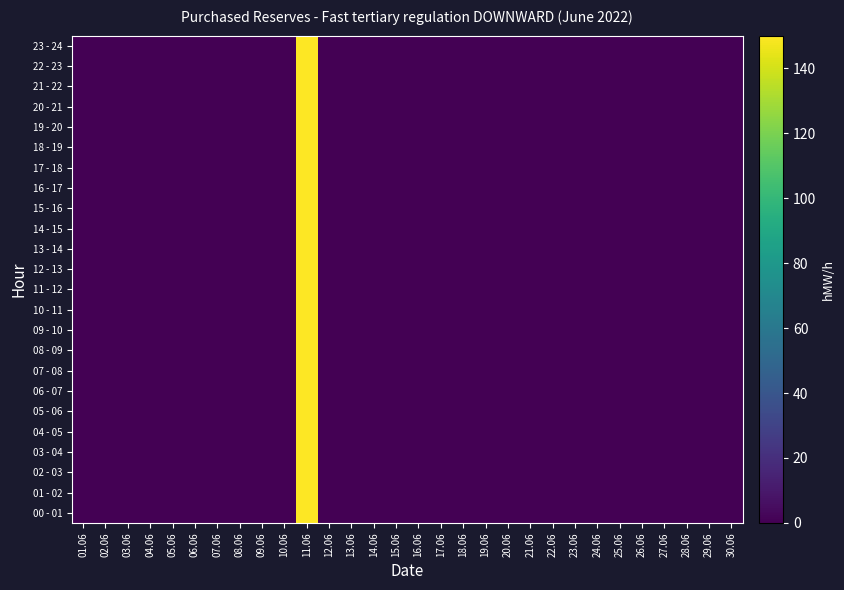

Which label corresponds to the smallest value in the chart?

01.06